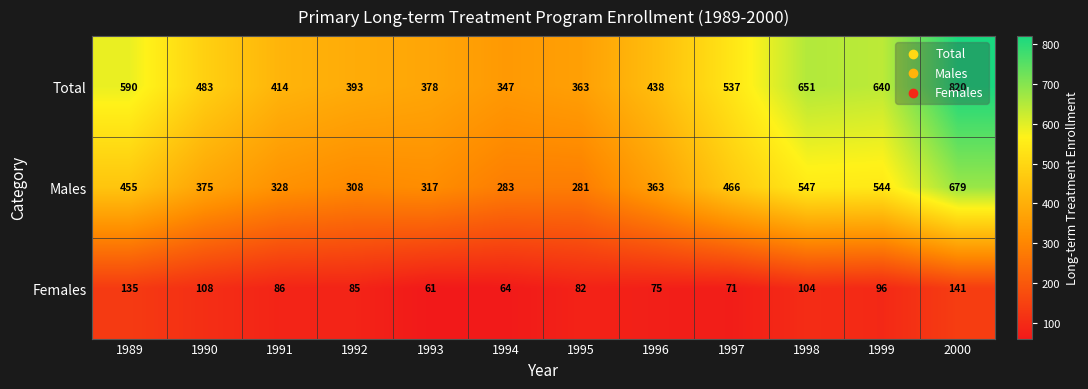

What is the maximum value for Females?

141